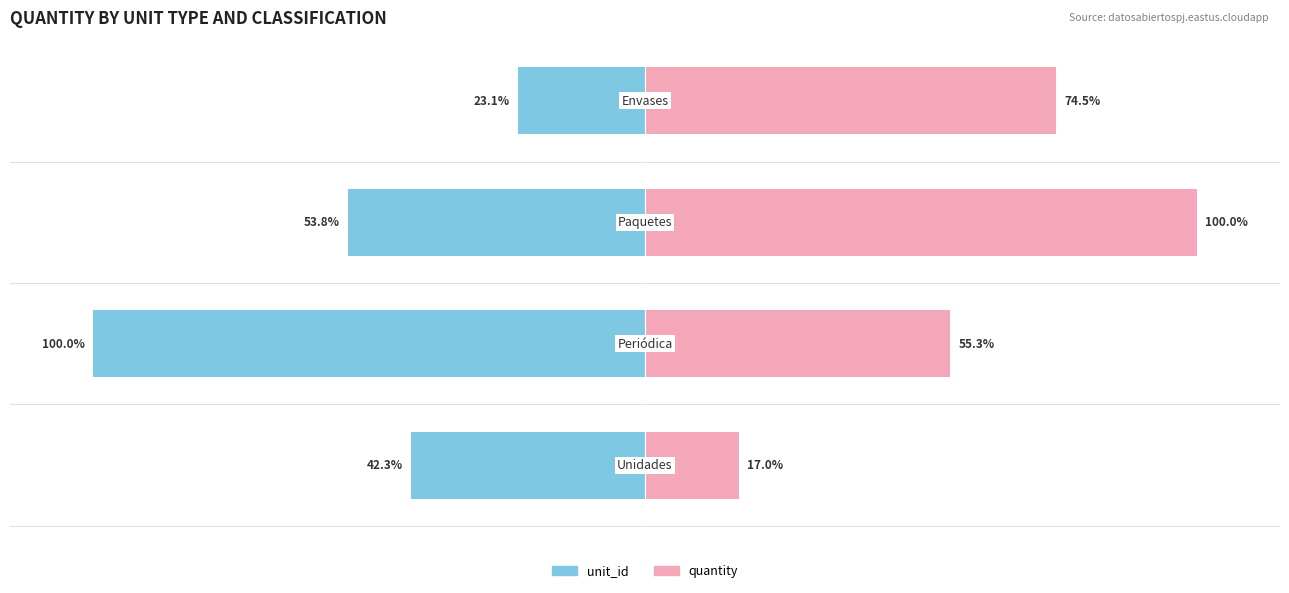

How many groups of bars are there?

4